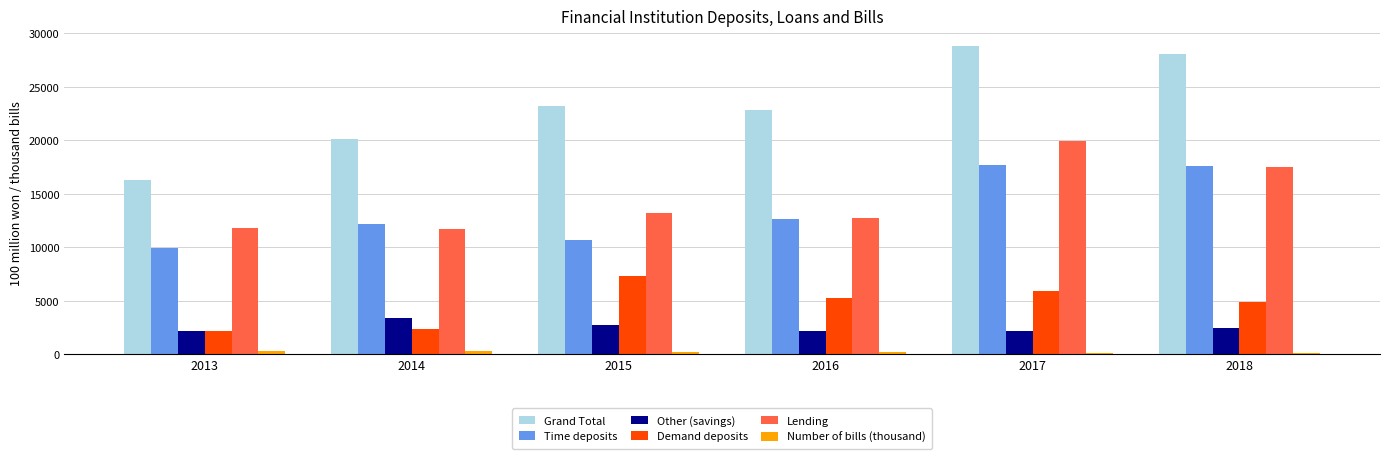

Is the value of Other (savings) at 2016 greater than the value of Time deposits at 2017?

No